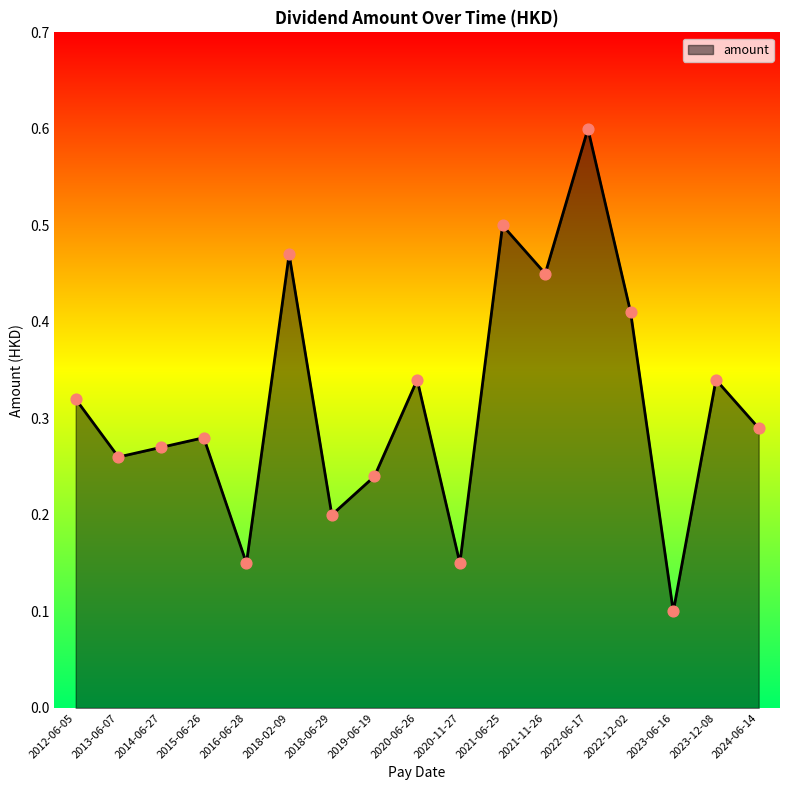

Between 2018-02-09 and 2020-06-26, which is larger?

2018-02-09